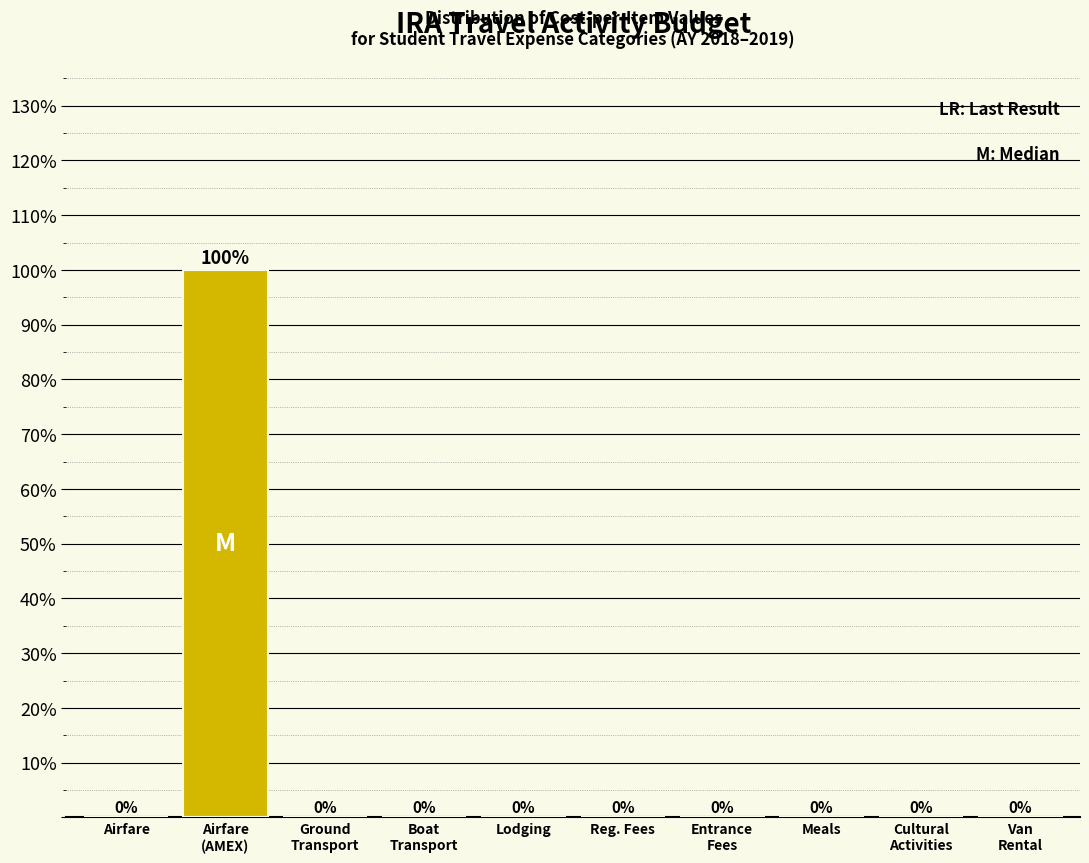

Is it true that the value at Lodging is 0?

True